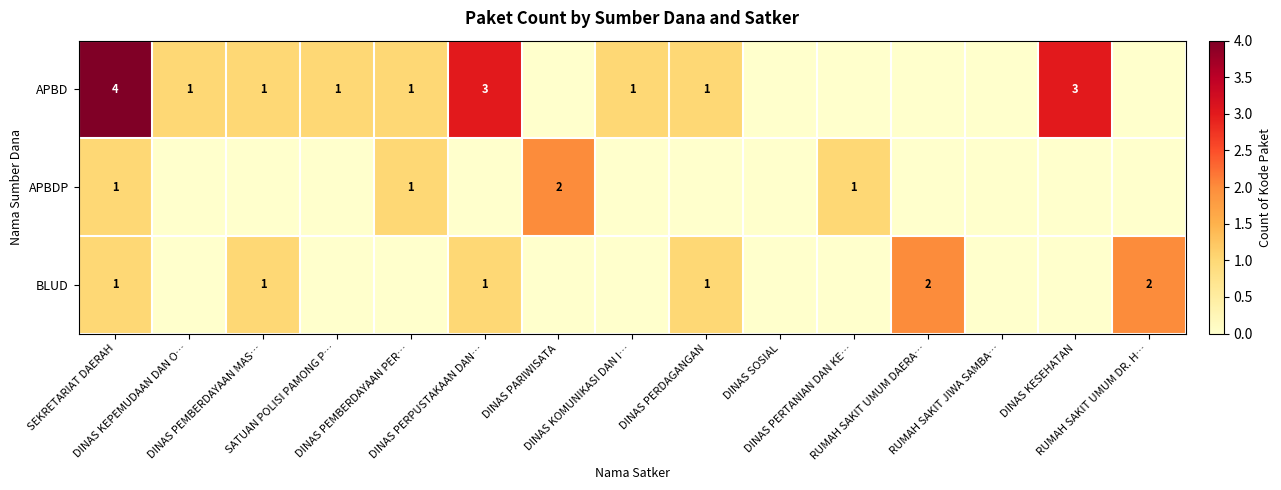

What is the difference between the highest and lowest values at DINAS KEPEMUDAAN DAN O…?

1